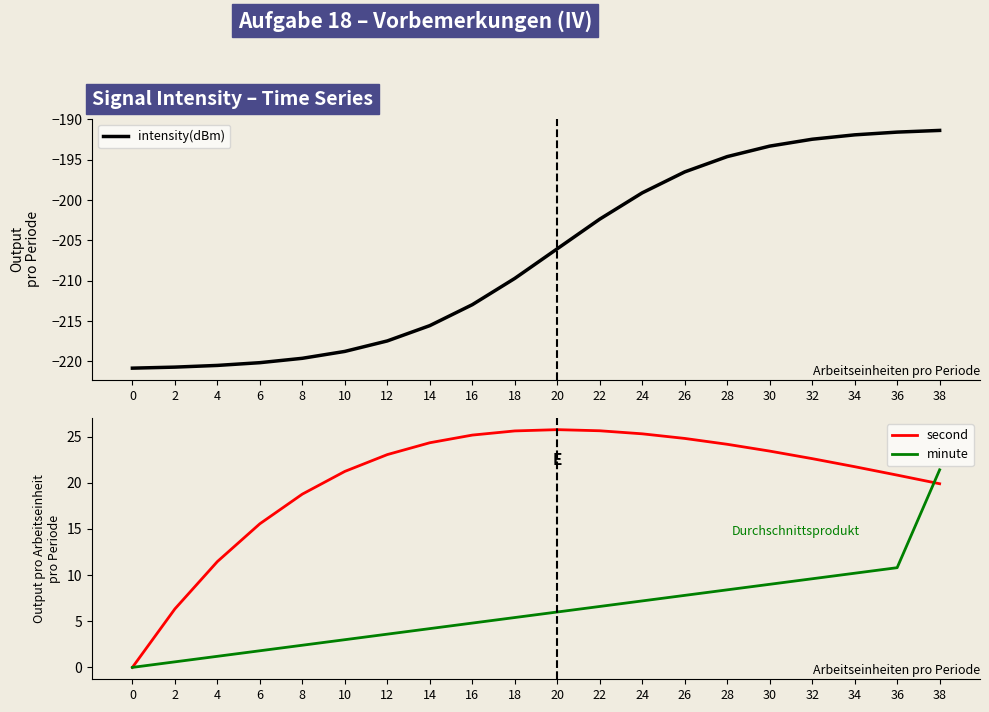

True or false: minute has more than 0 interior local peaks.

False